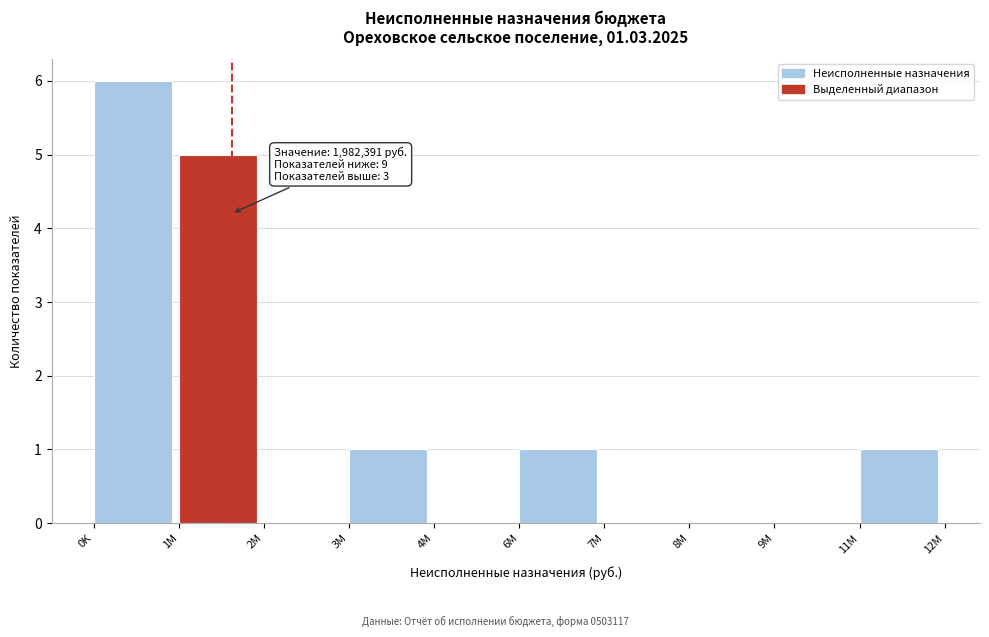

Reading left to right, what are all the values shown in this chart?

0K=6	1M=5	2M=0	3M=1	4M=0	6M=1	7M=0	8M=0	9M=0	11M=1